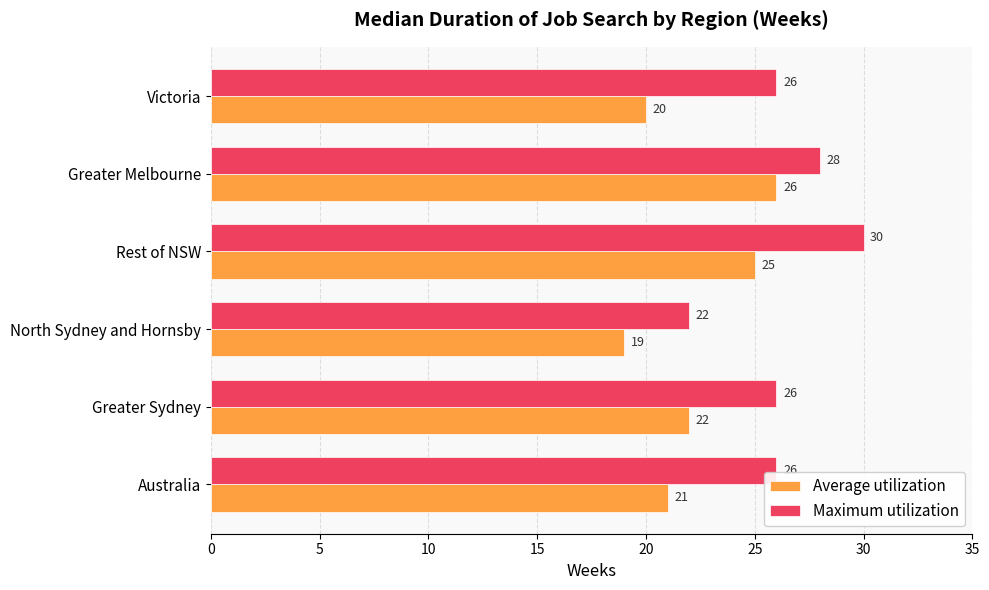

Between North Sydney and Hornsby and Victoria, which series saw the biggest shift?

Maximum utilization